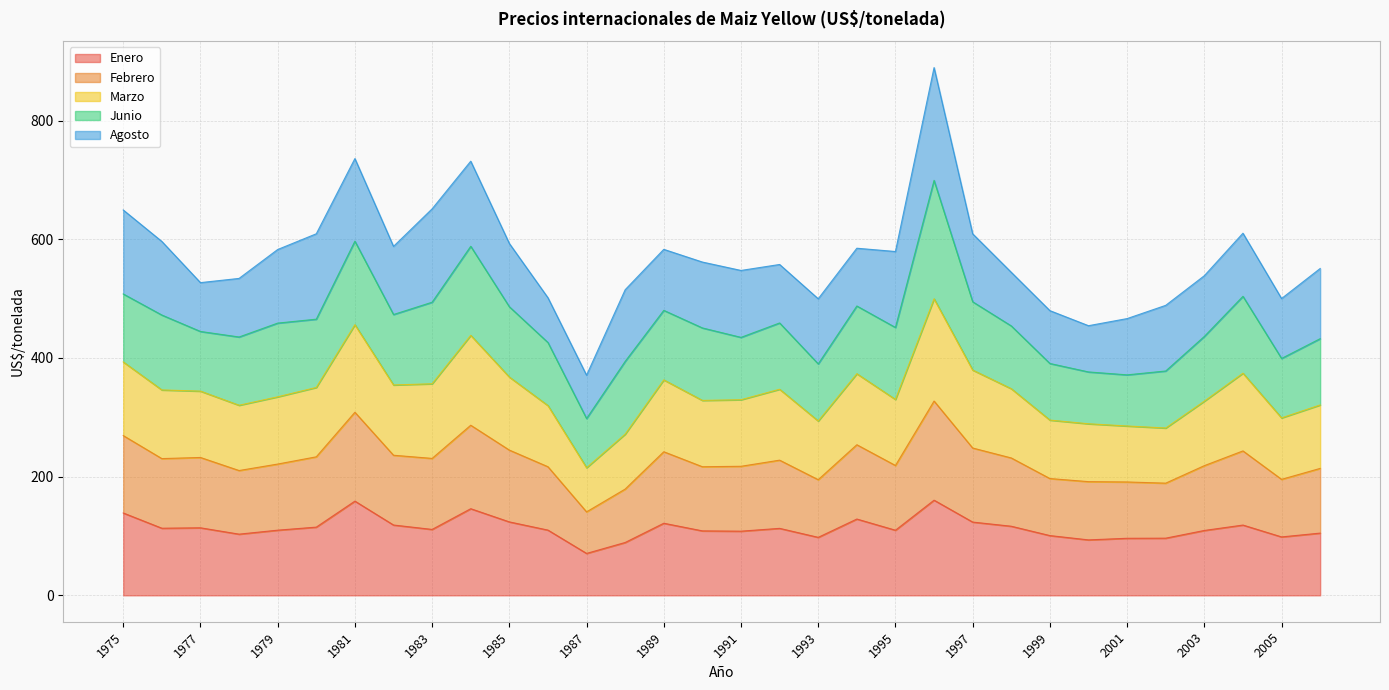

What is the maximum value for Enero?

160.3